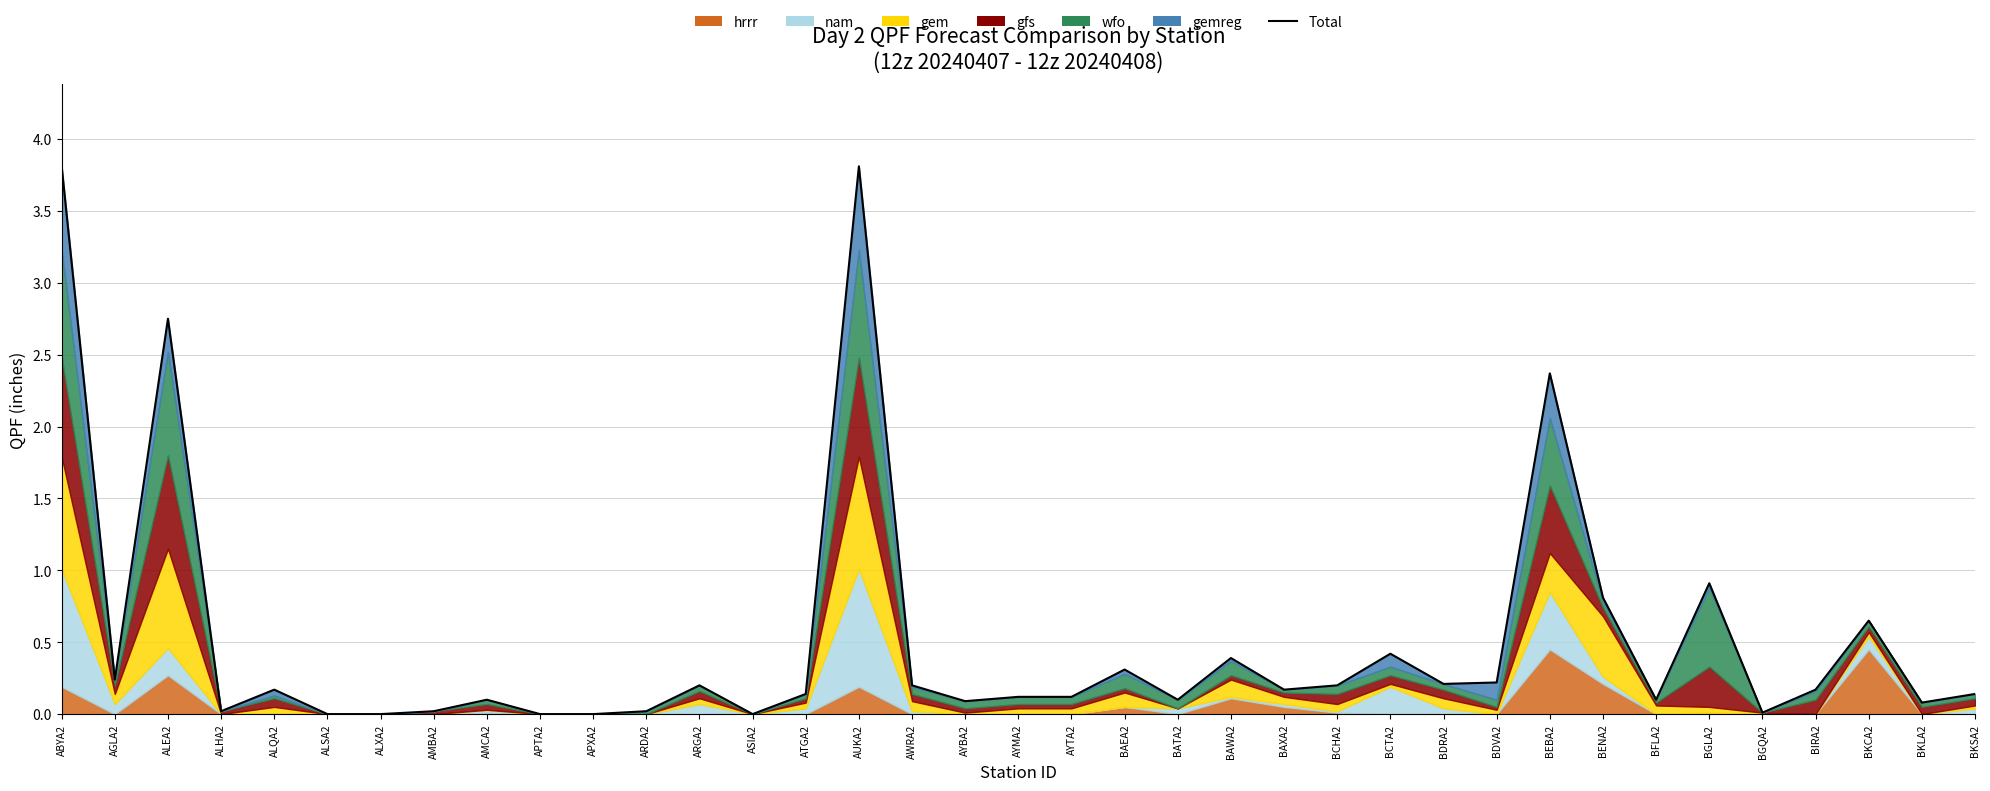

True or false: the data has more than 0 interior local peaks.

True